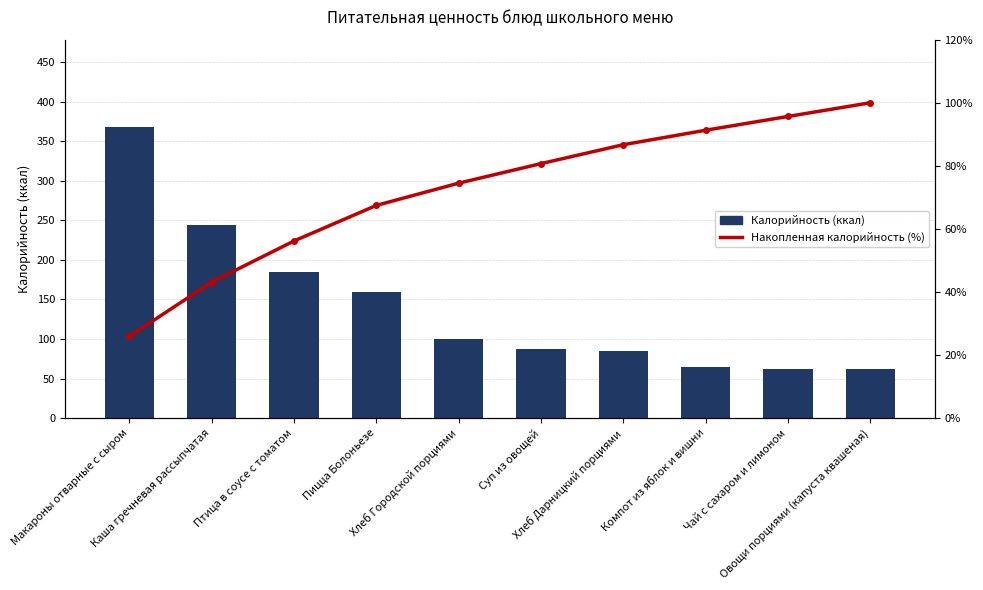

Between Овощи порциями (капуста квашеная) and Каша гречневая рассыпчатая, which is larger?

Каша гречневая рассыпчатая